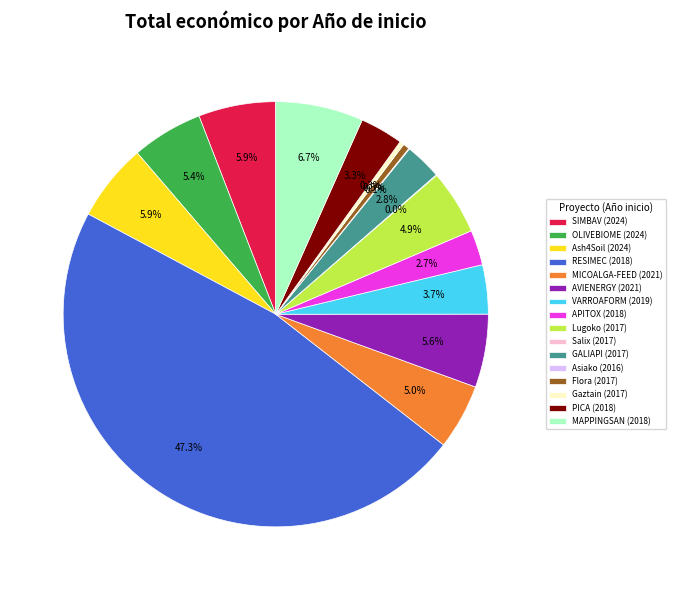

Does any single category account for the majority?

No